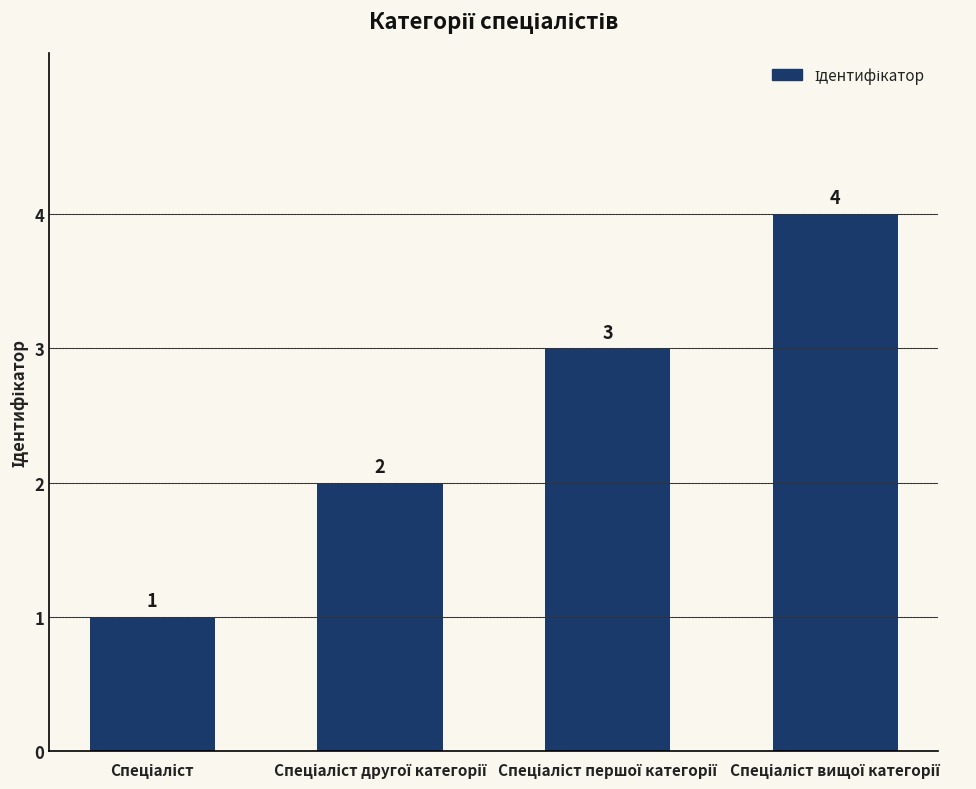

What is the sum of all values?

10